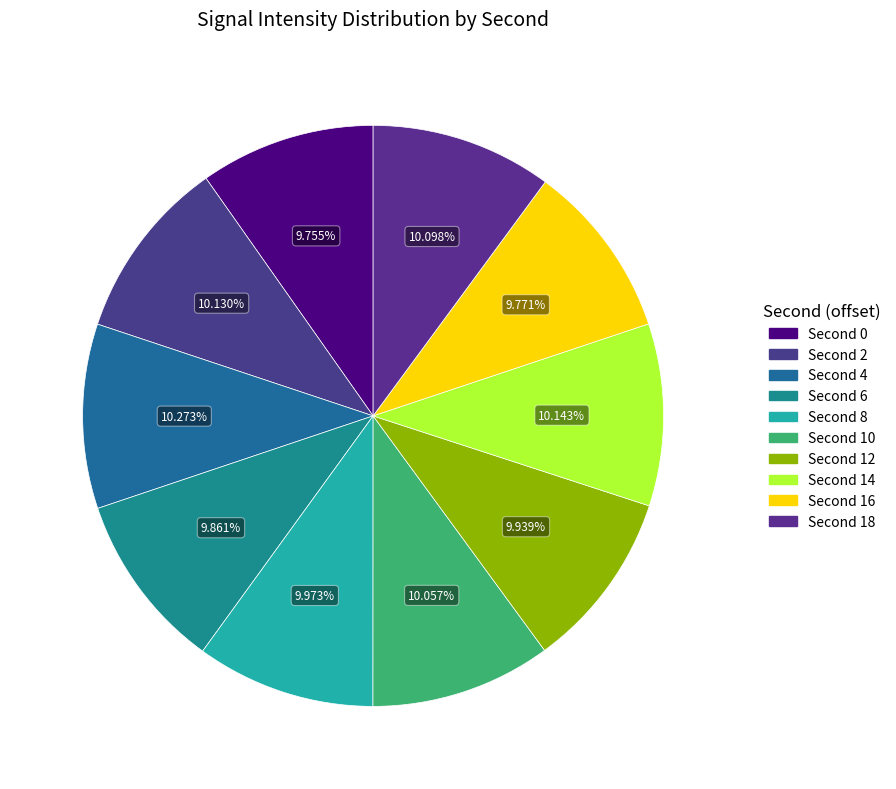

Count the number of slices in the pie.

10